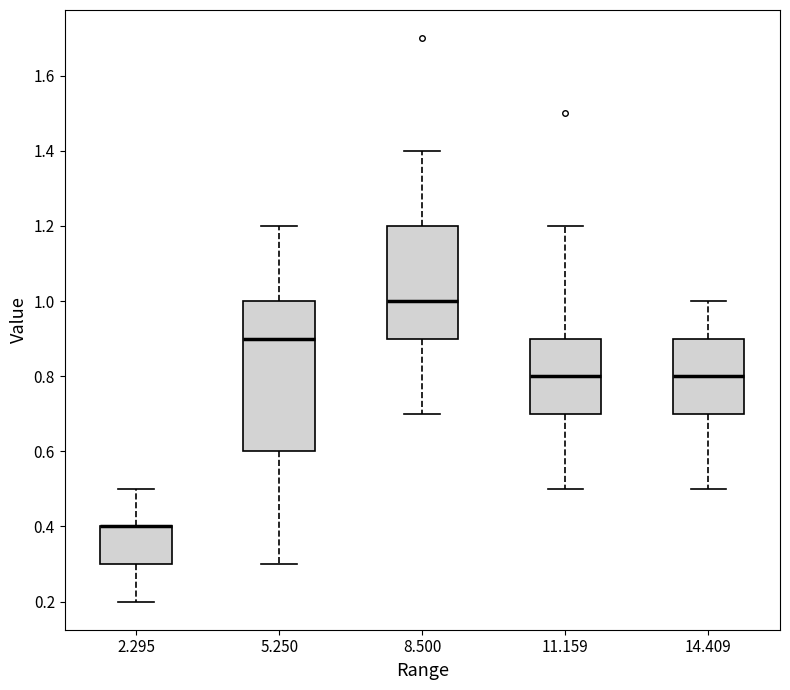

Reading left to right, read every box against the y-axis: the position of its median line, the range the box covers, and the ends of its whiskers. The values are not printed on the chart, so give them approximately, as read against the axis.

2.295: median 0.4 (drawn on the box's upper edge), box 0.3 to 0.4, whiskers 0.2 to 0.5
5.250: median 0.9, box 0.6 to 1.0, whiskers 0.3 to 1.2
8.500: median 1.0, box 0.9 to 1.2, whiskers 0.7 to 1.4
11.159: median 0.8, box 0.7 to 0.9, whiskers 0.5 to 1.2
14.409: median 0.8, box 0.7 to 0.9, whiskers 0.5 to 1.0